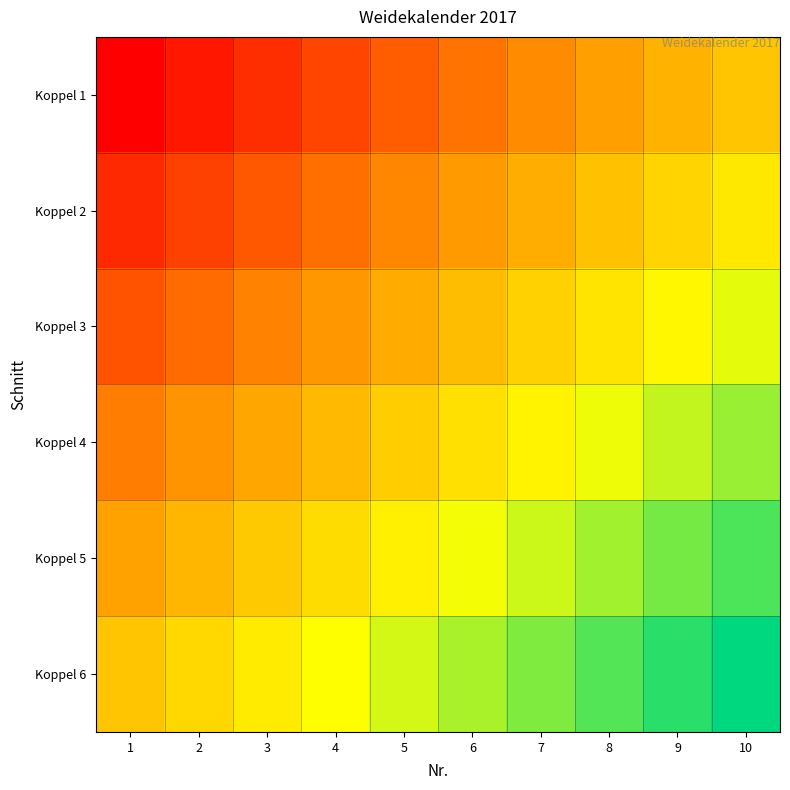

Which has a higher value, 7 or 1?

7